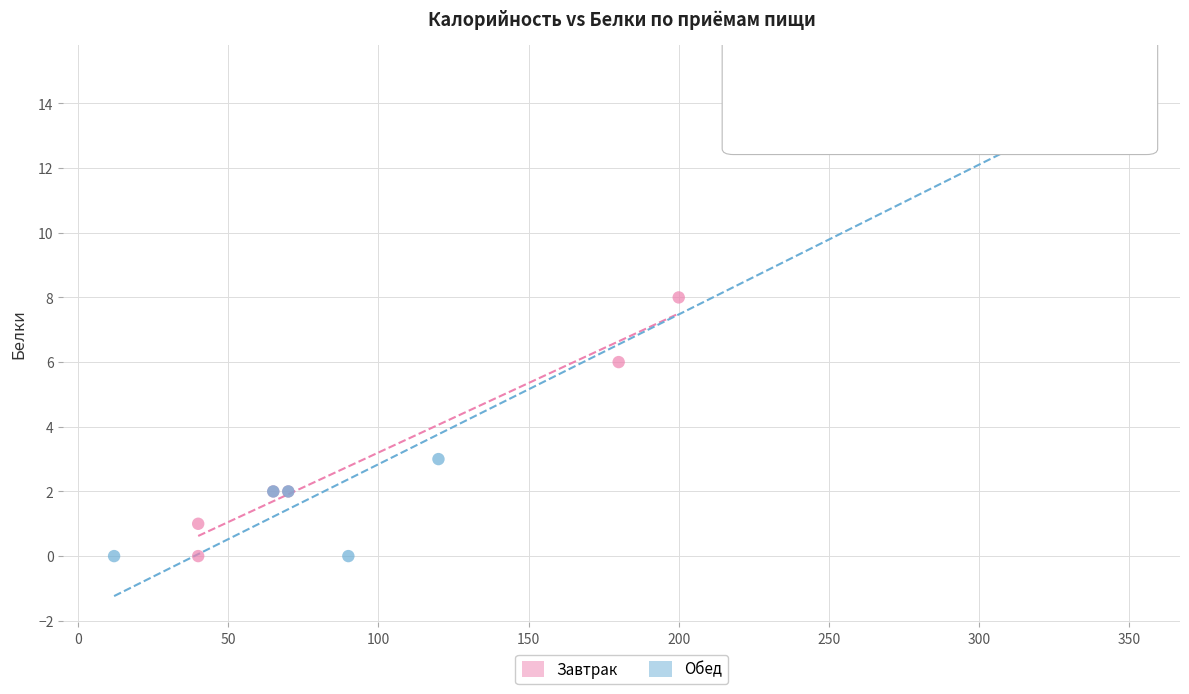

Which series has the largest Y range (max minus min)?

Обед